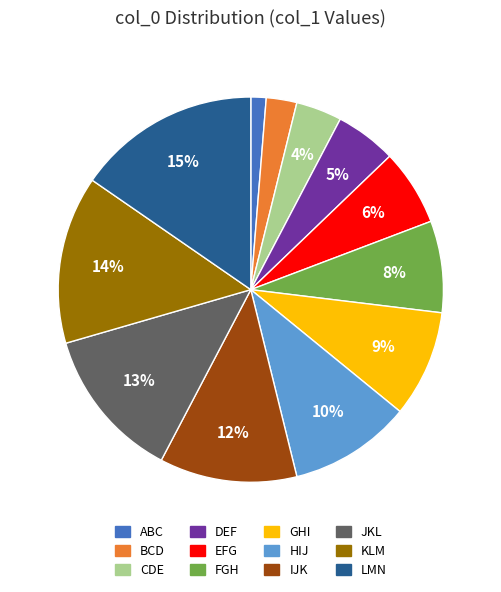

Is the sum of DEF and BCD greater than half?

No